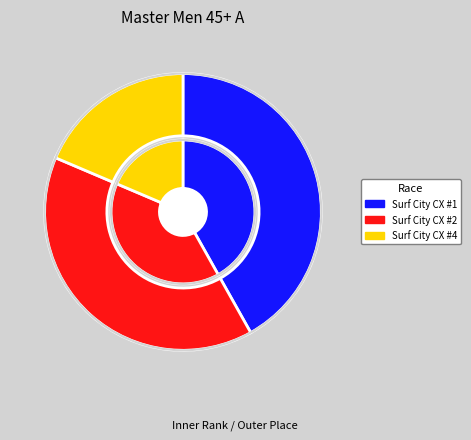

What portion of the pie excludes Surf City CX #4?

81.4%